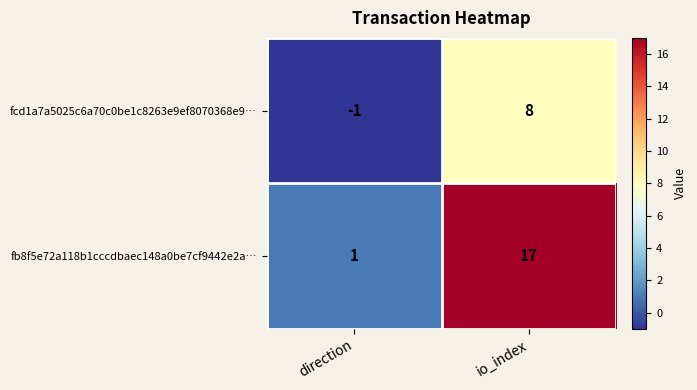

List the series in order of their overall mean, lowest first.

fcd1a7a5025c6a70c0be1c8263e9ef8070368e9…, fb8f5e72a118b1cccdbaec148a0be7cf9442e2a…